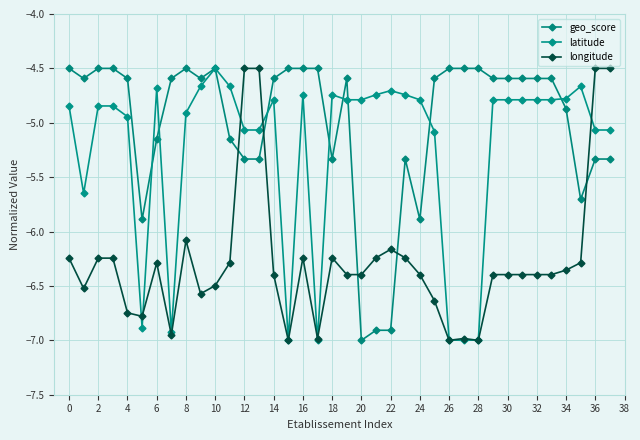

Reading right to left, transcribe all the data shown in this chart.

geo_score: -5.3	-5.3	-5.7	-4.9	-4.6	-4.6	-4.6	-4.6	-4.6	-4.5	-4.5	-4.5	-4.6	-5.9	-5.3	-6.9	-6.9	-7.0	-4.6	-5.3	-4.5	-4.5	-4.5	-4.6	-5.3	-5.3	-5.1	-4.5	-4.6	-4.5	-4.6	-5.1	-5.9	-4.6	-4.5	-4.5	-4.6	-4.5
latitude: -5.1	-5.1	-4.7	-4.8	-4.8	-4.8	-4.8	-4.8	-4.8	-7.0	-7.0	-7.0	-5.1	-4.8	-4.7	-4.7	-4.7	-4.8	-4.8	-4.7	-7.0	-4.7	-7.0	-4.8	-5.1	-5.1	-4.7	-4.5	-4.7	-4.9	-6.9	-4.7	-6.9	-4.9	-4.8	-4.8	-5.6	-4.8
longitude: -4.5	-4.5	-6.3	-6.4	-6.4	-6.4	-6.4	-6.4	-6.4	-7.0	-7.0	-7.0	-6.6	-6.4	-6.2	-6.2	-6.2	-6.4	-6.4	-6.2	-7.0	-6.2	-7.0	-6.4	-4.5	-4.5	-6.3	-6.5	-6.6	-6.1	-6.9	-6.3	-6.8	-6.7	-6.2	-6.2	-6.5	-6.2